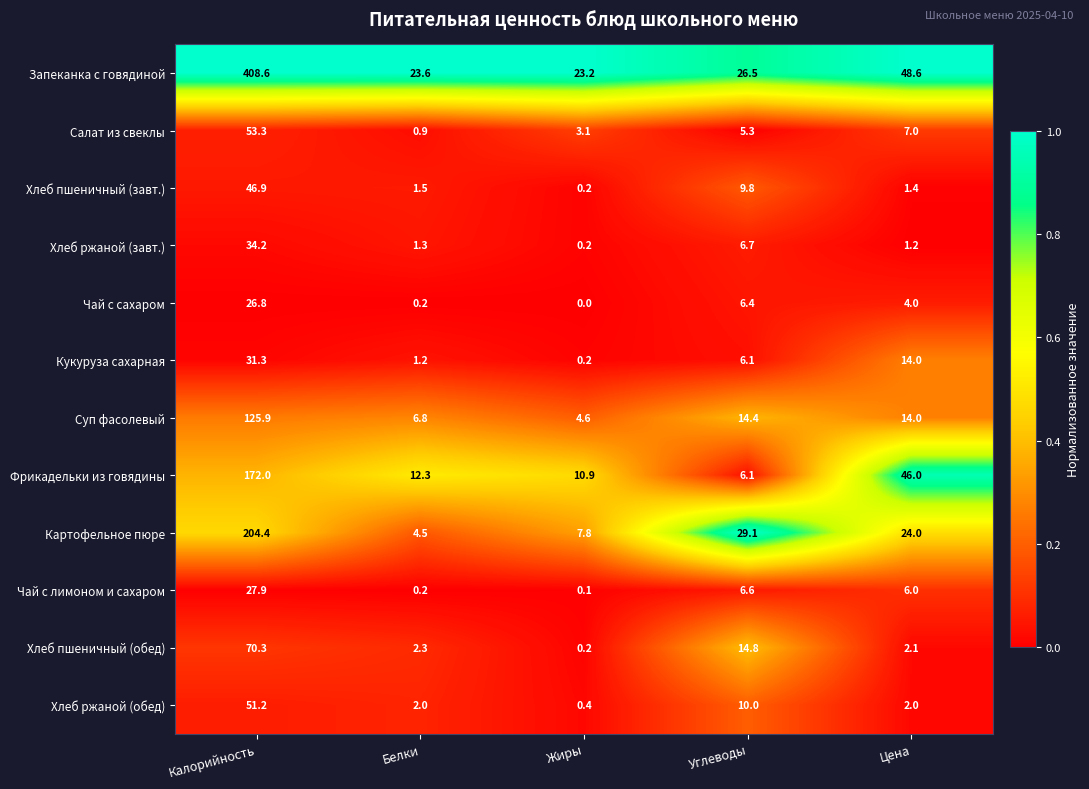

What is the difference between the second highest and minimum values in the Хлеб пшеничный (завт.) series?

9.6